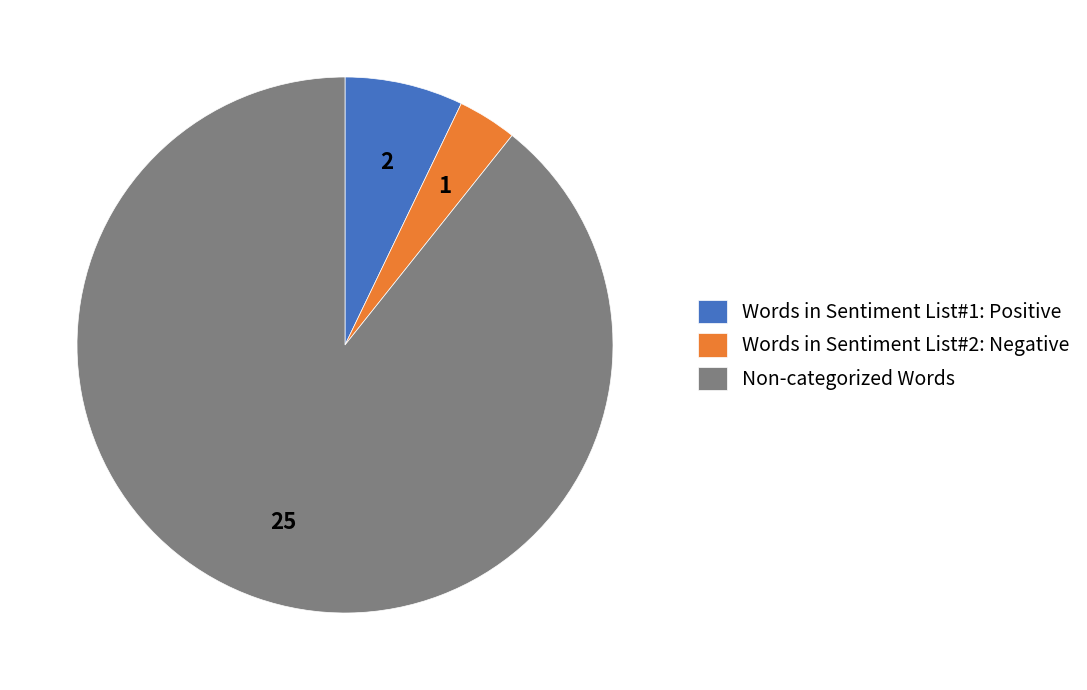

The Words in Sentiment List#1: Positive slice represents 7% of the pie. True or false?

True